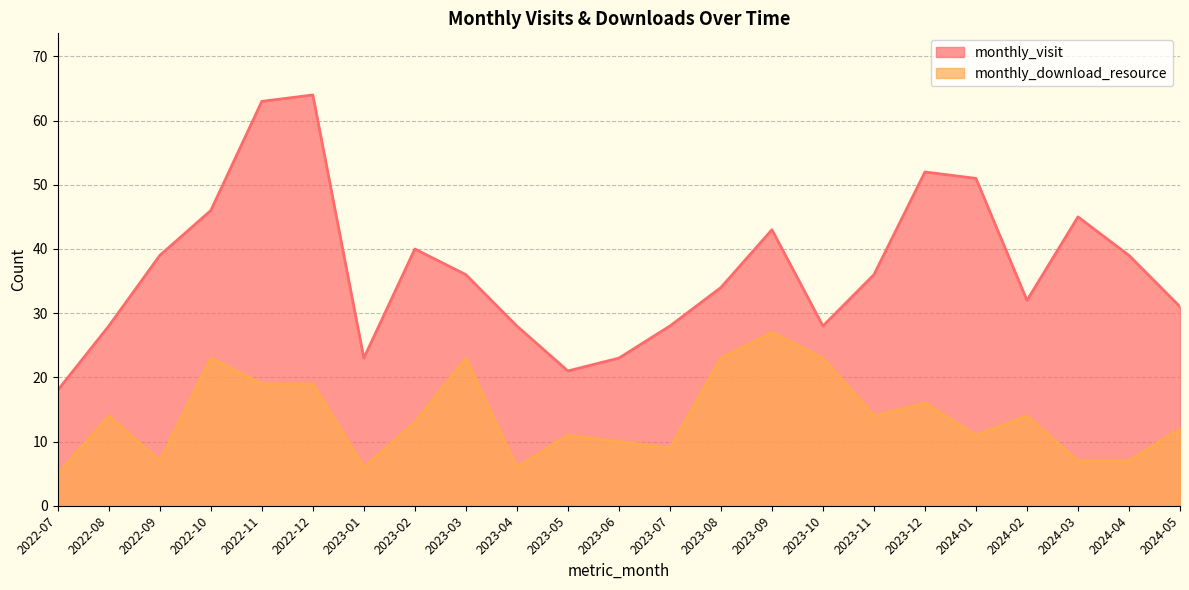

At which category does the chart reach its minimum across all series?

2022-07